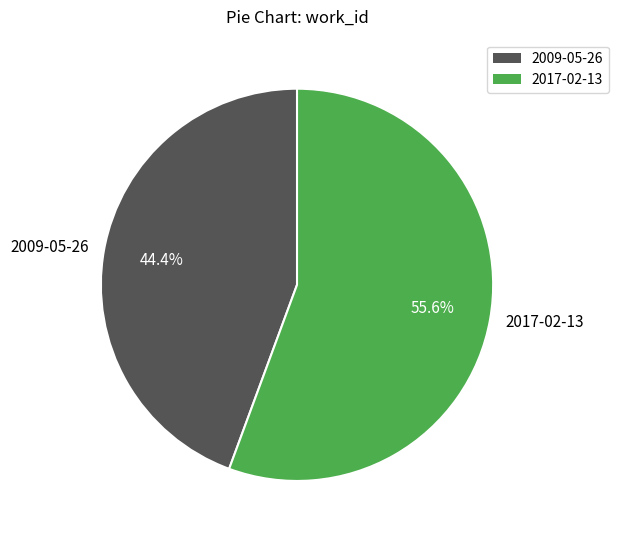

How many segments does this pie chart have?

2